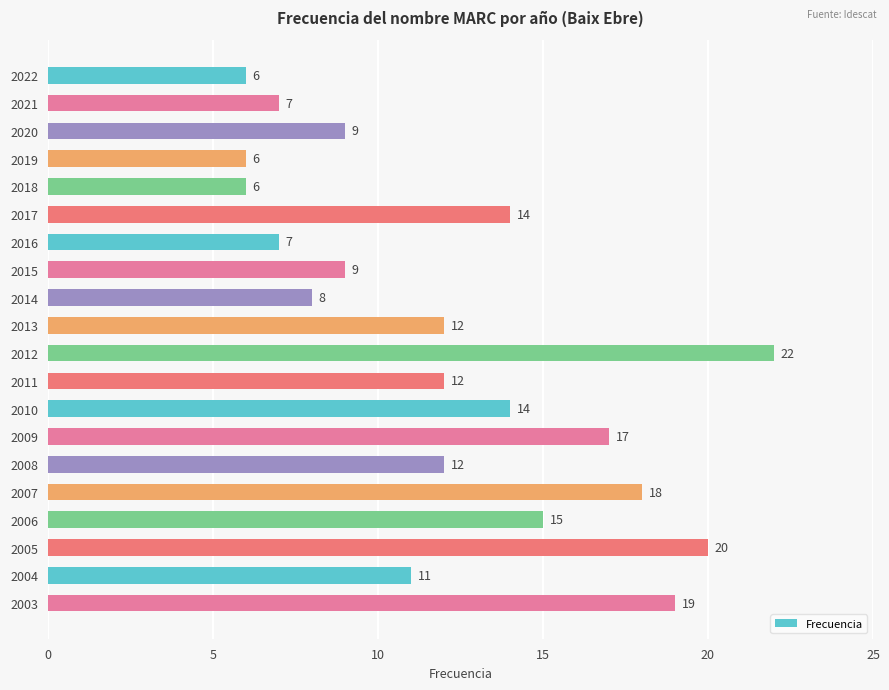

What is the ratio of the value at 2014 to the value at 2003?

0.4